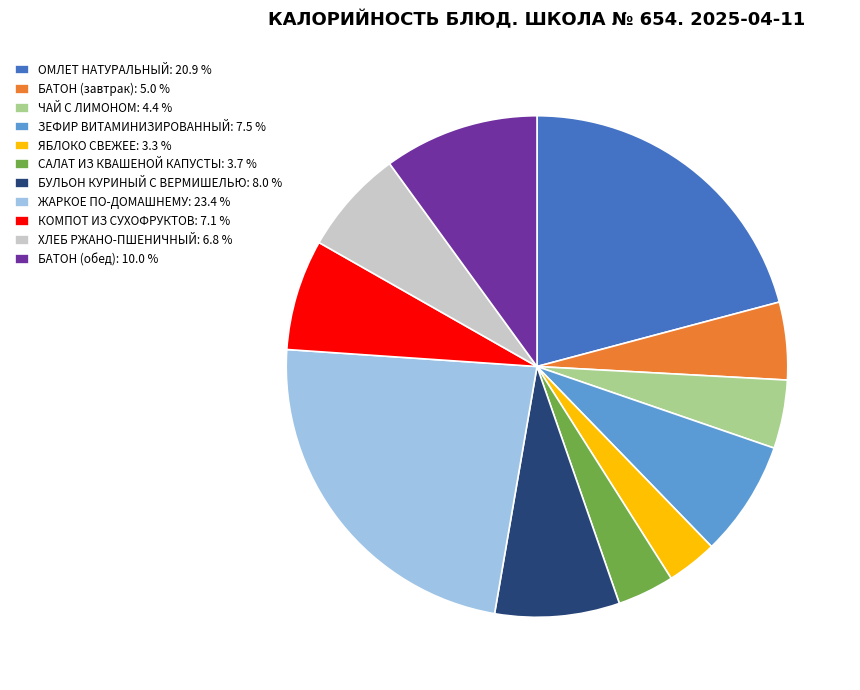

Do ЗЕФИР ВИТАМИНИЗИРОВАННЫЙ: 7.5 % and БУЛЬОН КУРИНЫЙ С ВЕРМИШЕЛЬЮ: 8.0 % together represent more than half of the pie?

No